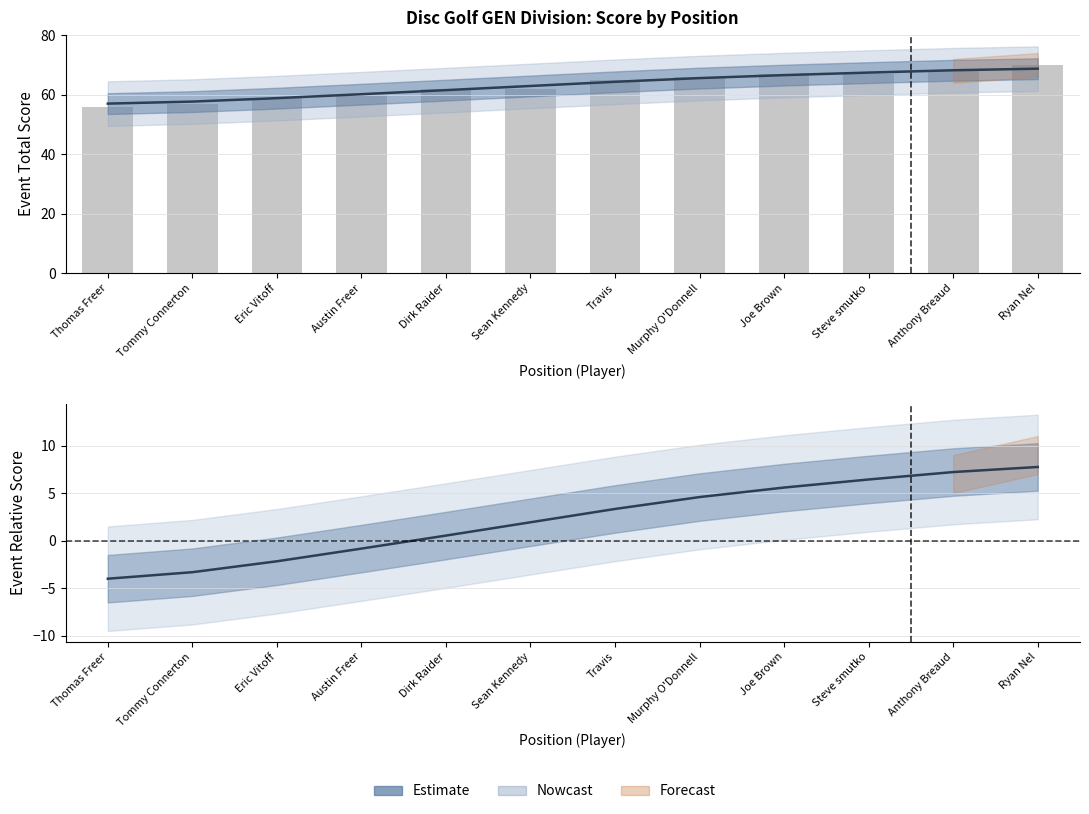

How many values in the Estimate series exceed 3?

6